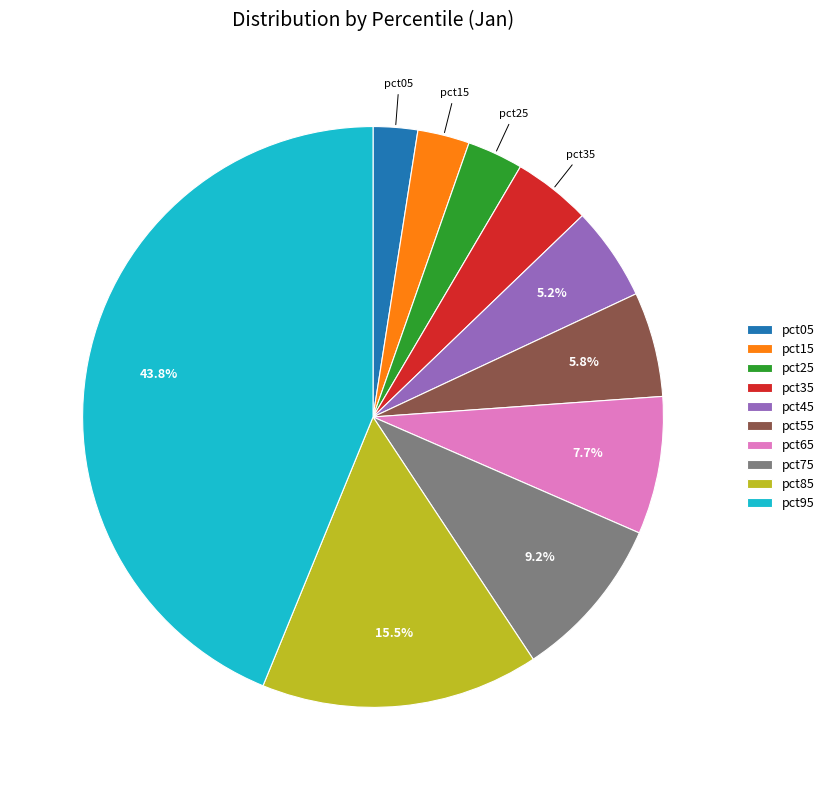

To the nearest percent, what is the combined percentage of pct75 and pct65?

17%